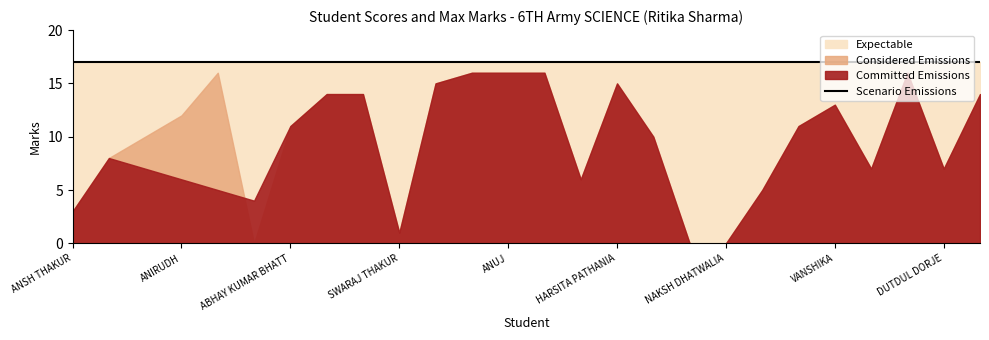

The value of Scenario Emissions at VANSHIKA is 9. True or false?

False